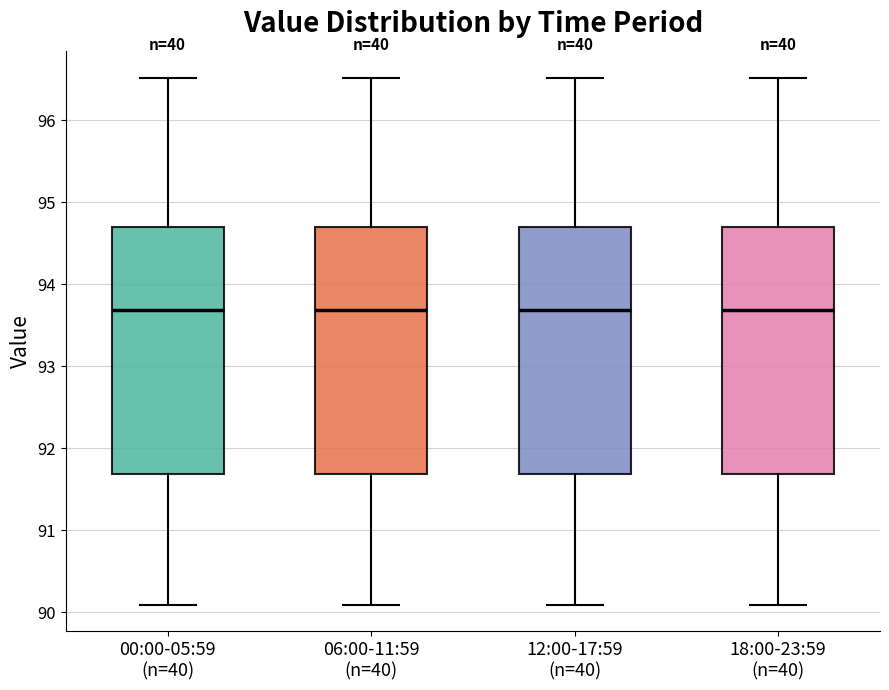

Reading left to right, read every box against the y-axis: the position of its median line, the range the box covers, and the ends of its whiskers. The values are not printed on the chart, so give them approximately, as read against the axis.

00:00-05:59 (n=40): median 93.7, box 91.7 to 94.7, whiskers 90.1 to 96.5
06:00-11:59 (n=40): median 93.7, box 91.7 to 94.7, whiskers 90.1 to 96.5
12:00-17:59 (n=40): median 93.7, box 91.7 to 94.7, whiskers 90.1 to 96.5
18:00-23:59 (n=40): median 93.7, box 91.7 to 94.7, whiskers 90.1 to 96.5